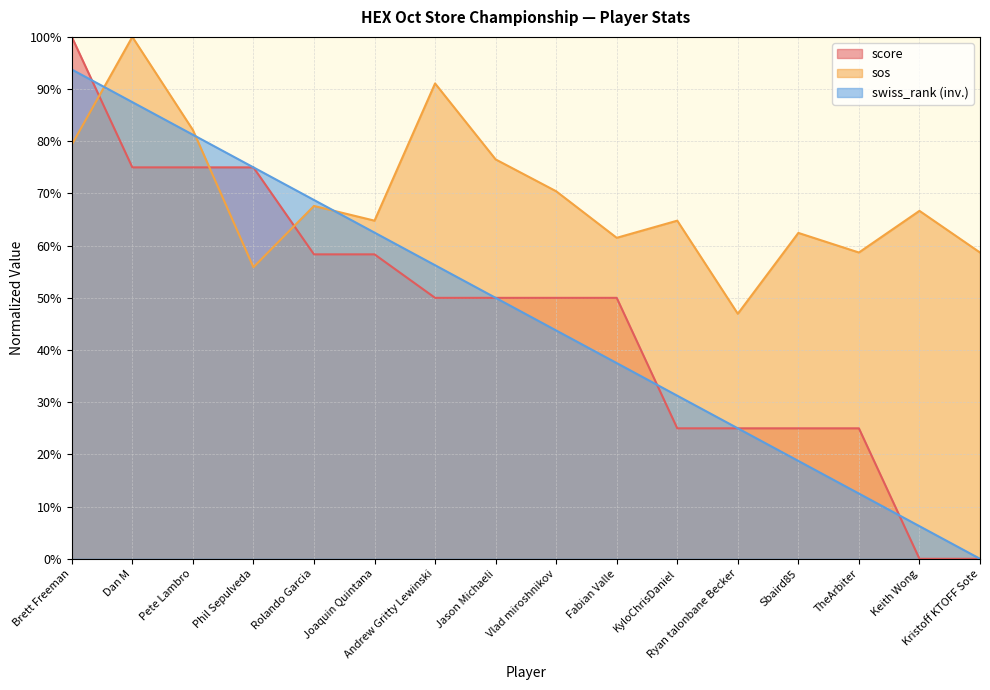

After their last crossing, which series has the higher values: sos or score?

sos